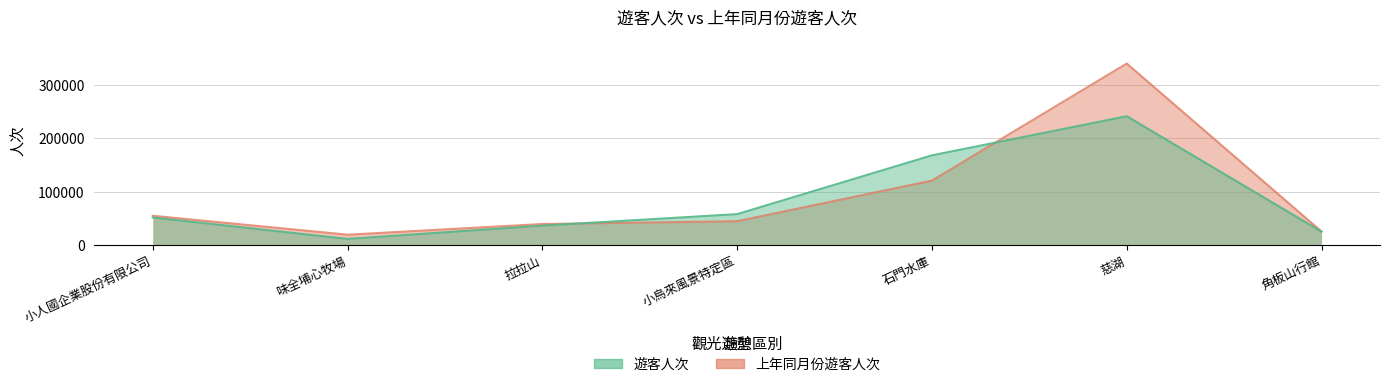

The value of 上年同月份遊客人次 at 味全埔心牧場 is 25488. True or false?

False